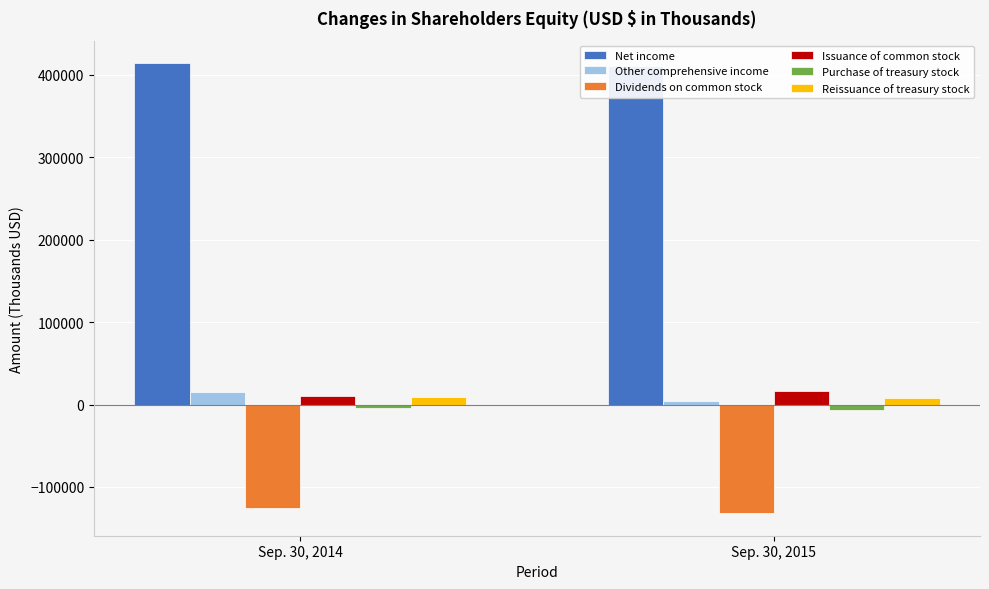

Does the chart contain any negative values?

Yes